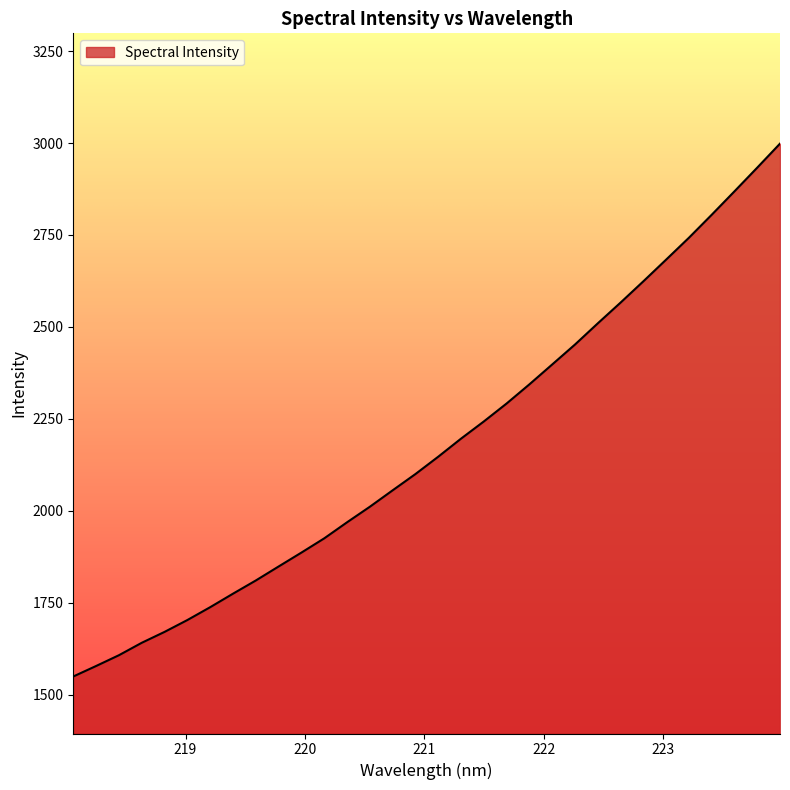

What is the minimum value shown in the chart?

1549.7